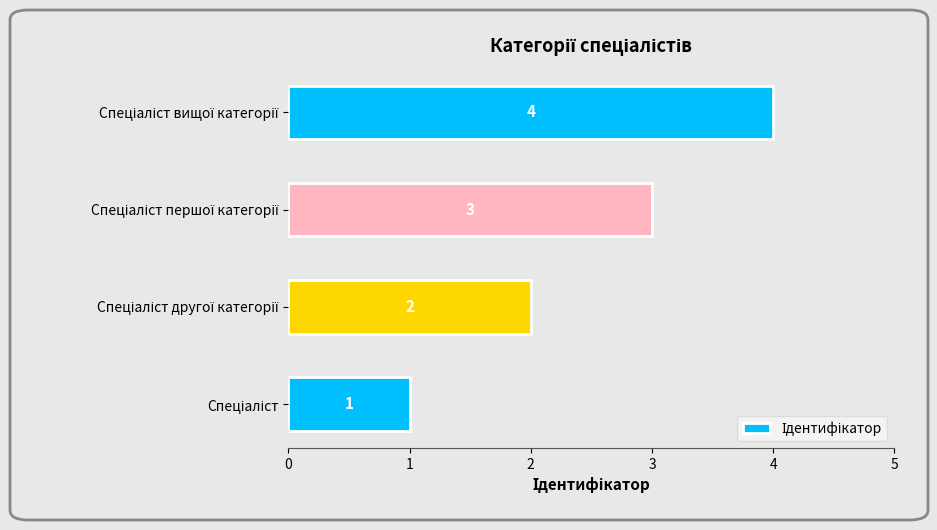

Are the bars horizontal?

Yes